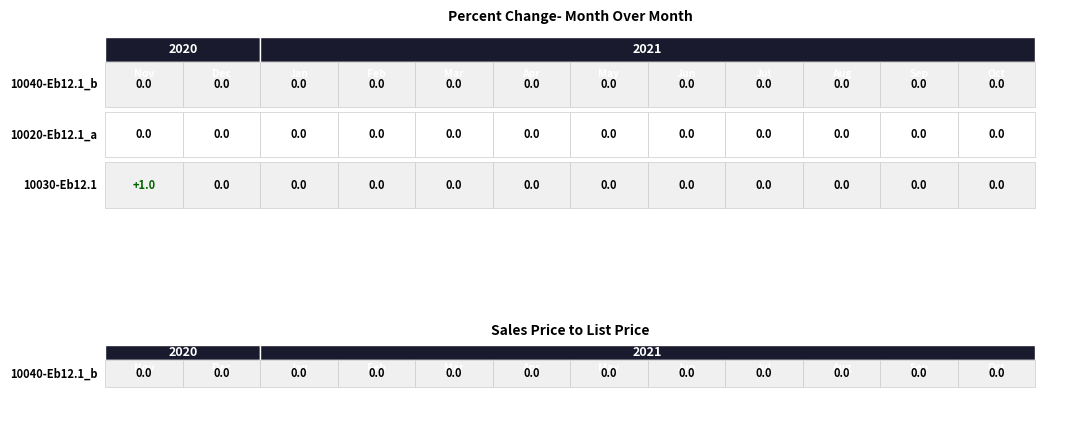

Which series has the largest total across all categories?

10030-Eb12.1